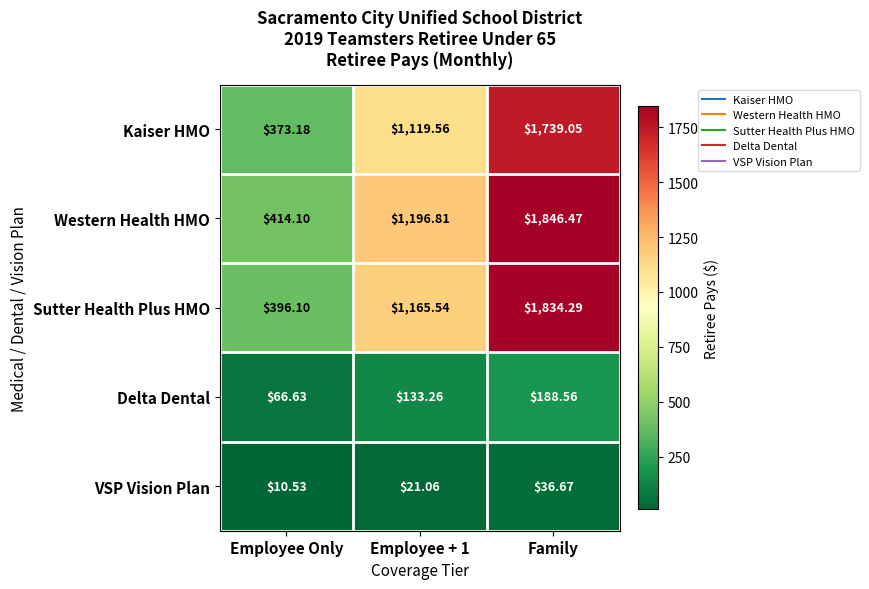

Which series has the largest total across all categories?

Western Health HMO